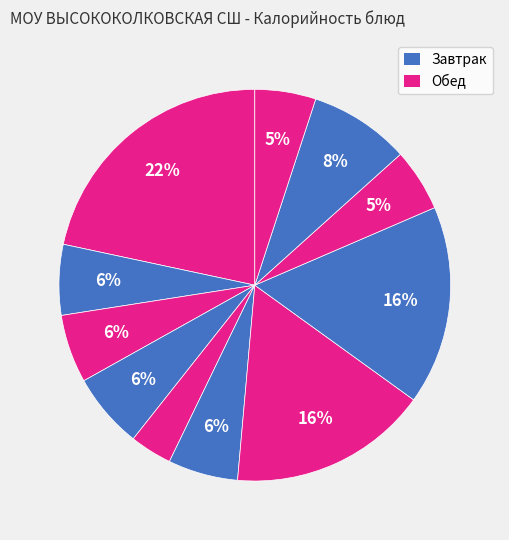

Count the number of slices in the pie.

11